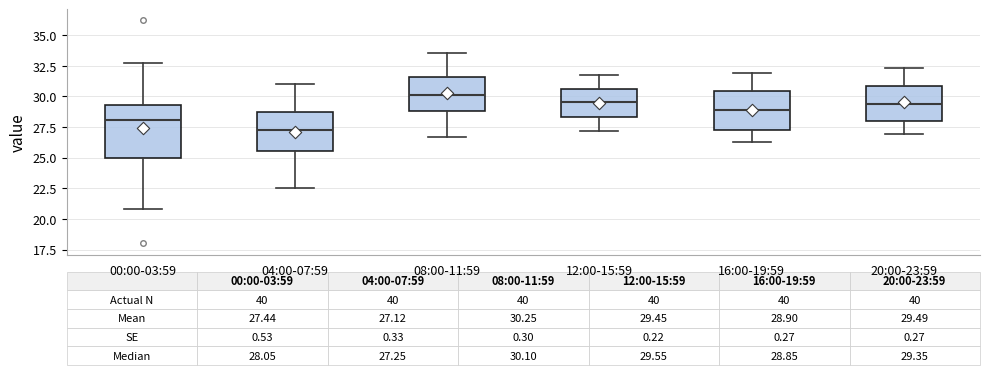

Which box's median line is the lowest?

04:00-07:59